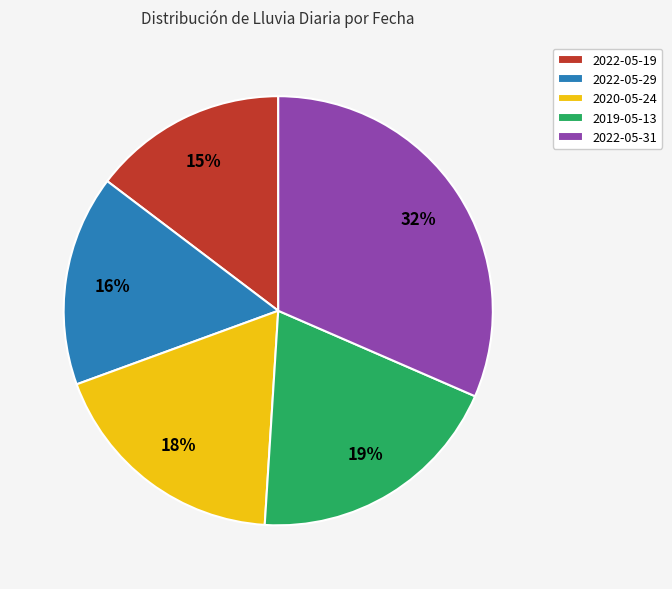

To the nearest percent, what portion does 2022-05-31 represent?

32%